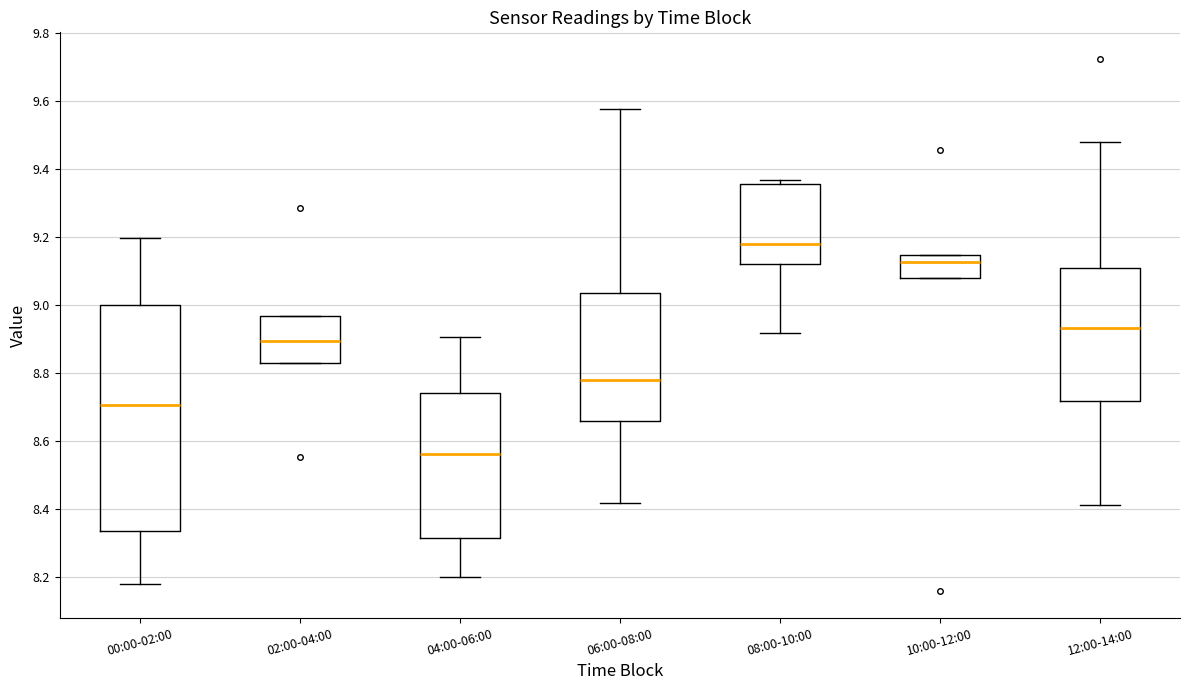

Which box is the tallest, from its lower edge to its upper edge?

00:00-02:00